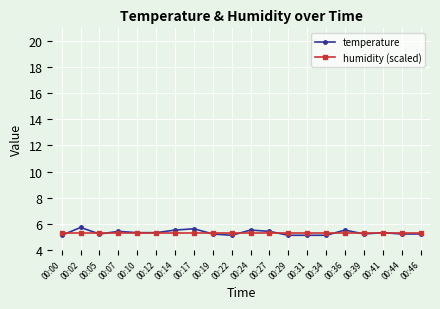

Reading left to right, transcribe all the data shown in this chart.

temperature: 00:00=5.1	00:02=5.7	00:05=5.2	00:07=5.4	00:10=5.3	00:12=5.3	00:14=5.5	00:17=5.6	00:19=5.2	00:22=5.1	00:24=5.5	00:27=5.4	00:29=5.1	00:31=5.1	00:34=5.1	00:36=5.5	00:39=5.2	00:41=5.3	00:44=5.2	00:46=5.2
humidity (scaled): 00:00=5.3	00:02=5.3	00:05=5.3	00:07=5.3	00:10=5.3	00:12=5.3	00:14=5.3	00:17=5.3	00:19=5.3	00:22=5.3	00:24=5.3	00:27=5.3	00:29=5.3	00:31=5.3	00:34=5.3	00:36=5.3	00:39=5.3	00:41=5.3	00:44=5.3	00:46=5.3